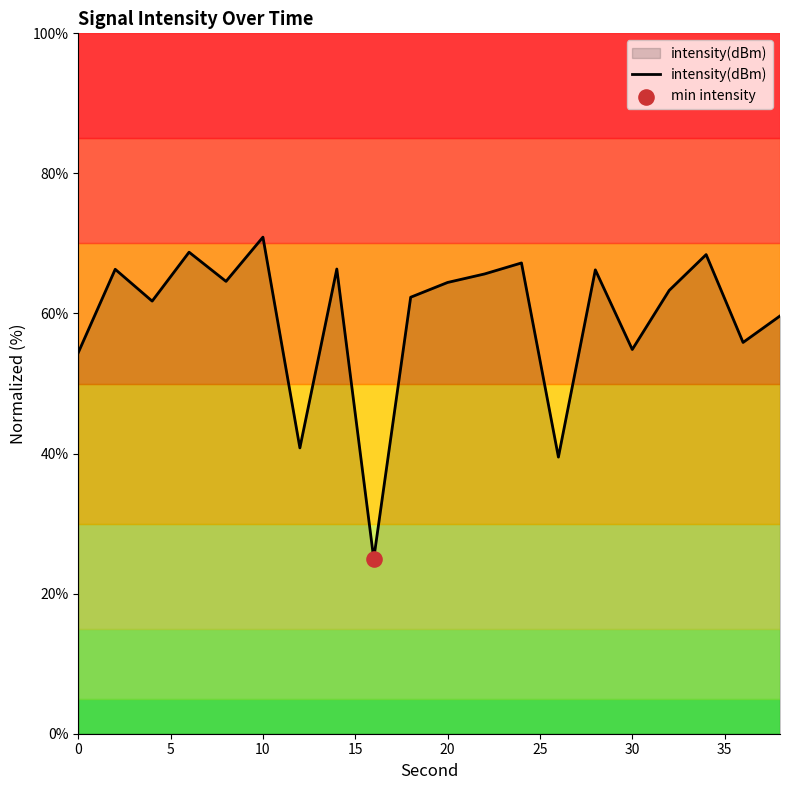

What is the difference between the maximum and minimum values?

45.9